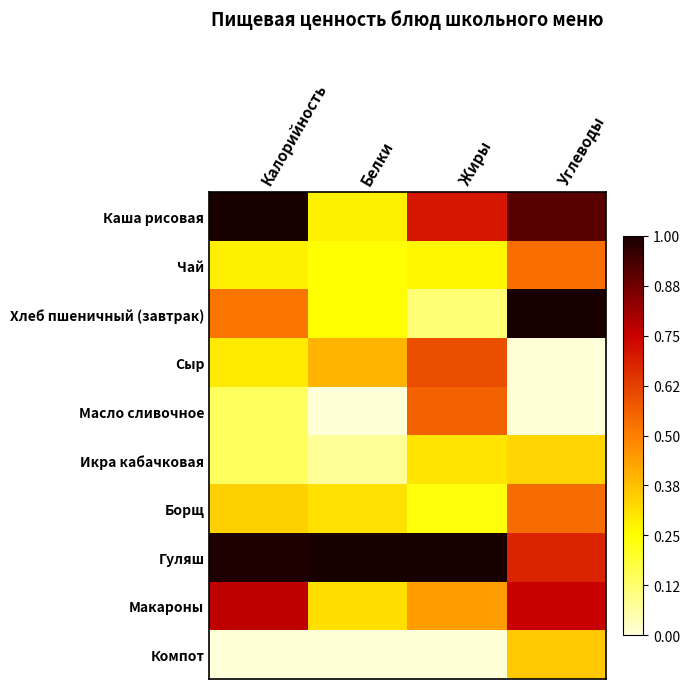

At which category does the chart reach its peak across all series?

Калорийность